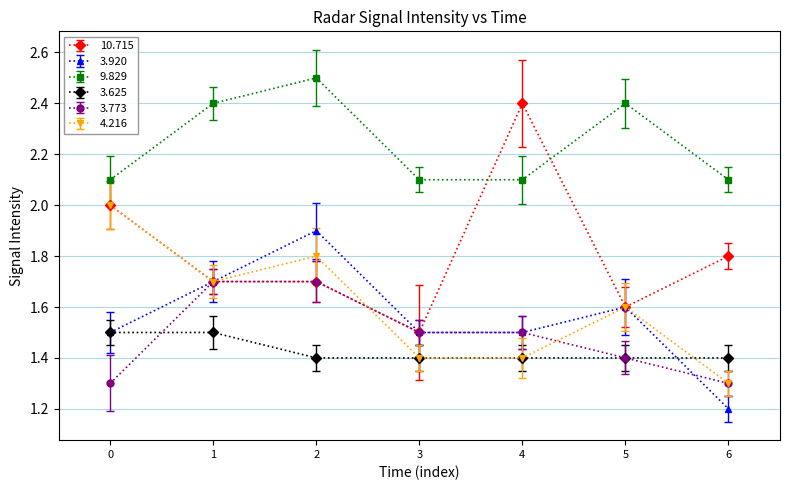

Which series has the largest total across all categories?

9.829